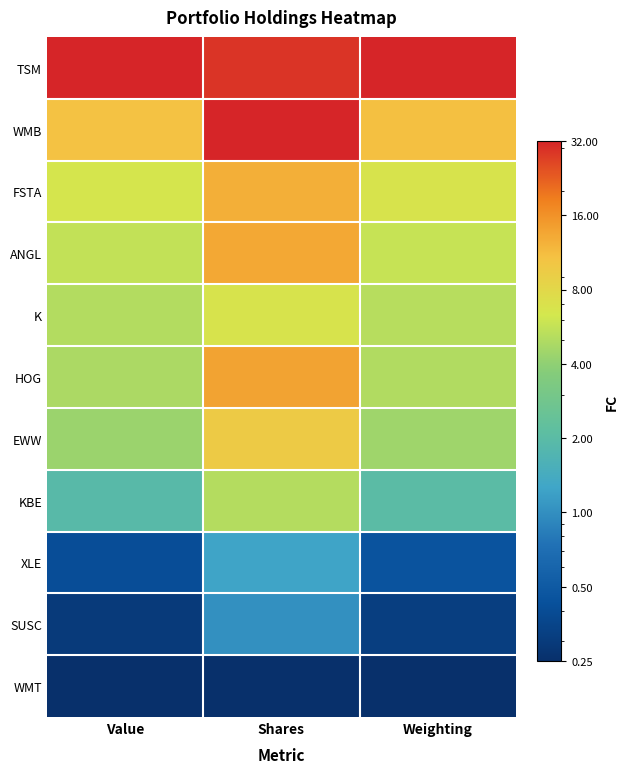

At which category is the sum across all series the highest?

Shares